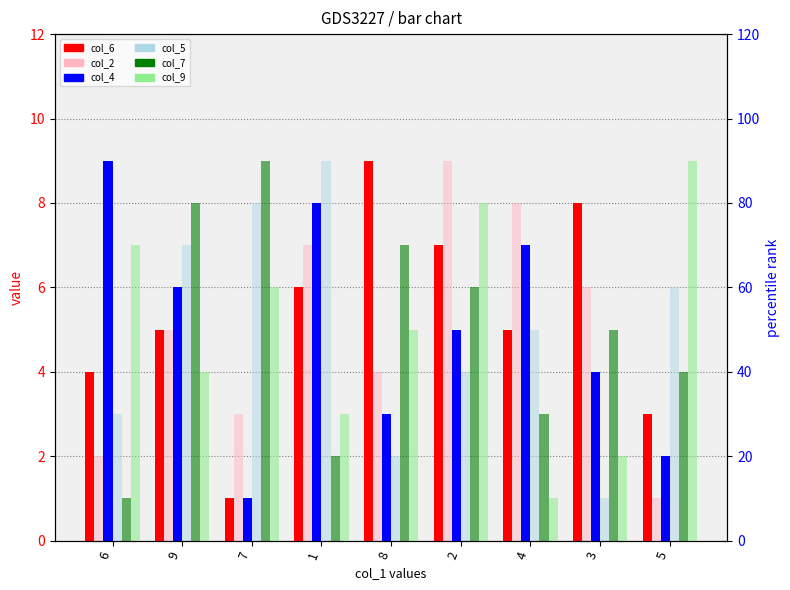

What value does the col_6 series have at 6?

4